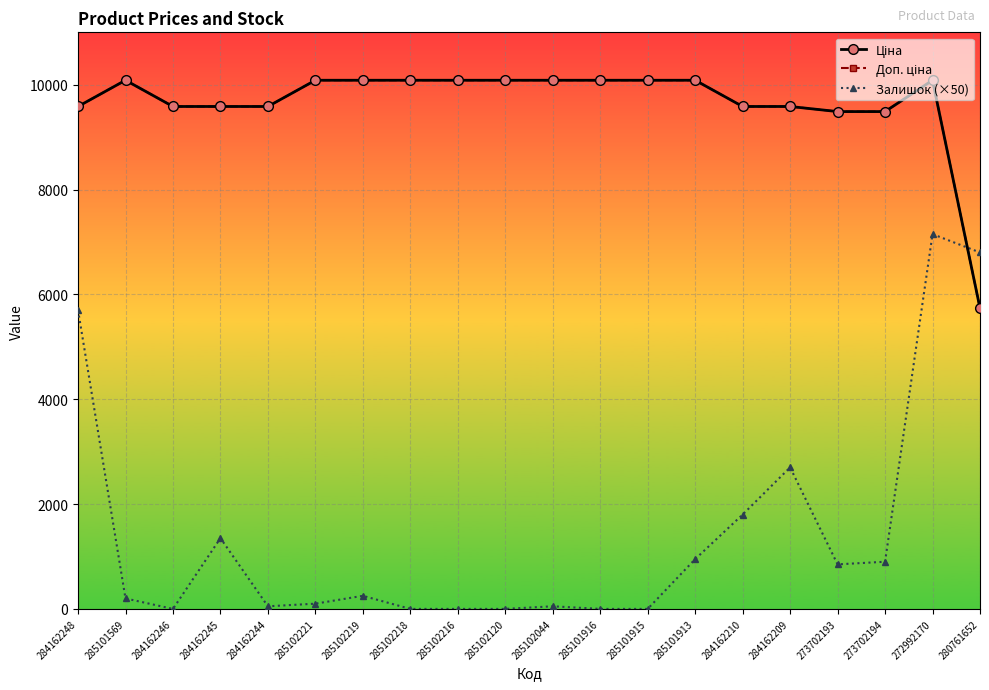

List the labels in order of Залишок (×50) value, largest first.

272992170, 280761652, 284162248, 284162209, 284162210, 284162245, 285101913, 273702194, 273702193, 285102219, 285101569, 285102221, 284162244, 285102044, 284162246, 285102218, 285102216, 285102120, 285101916, 285101915